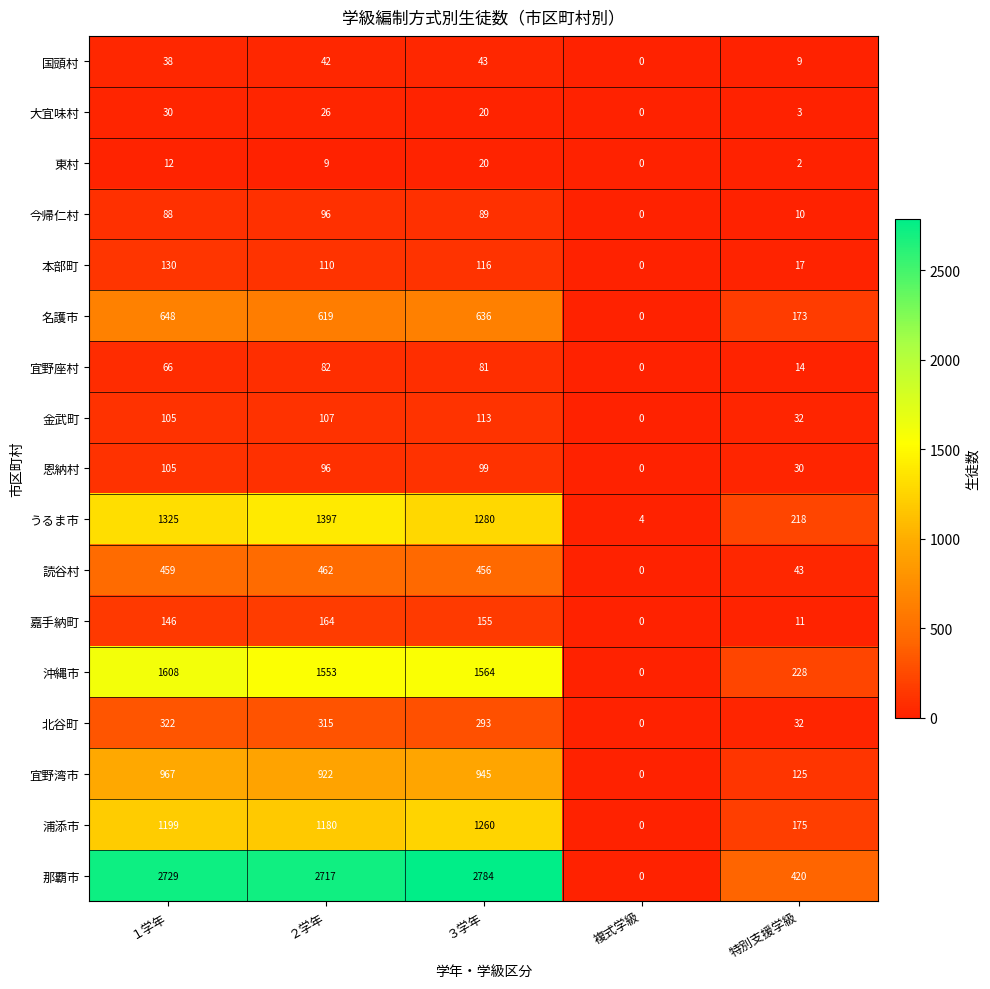

What is the difference between the 嘉手納町 values at 特別支援学級 and １学年?

135